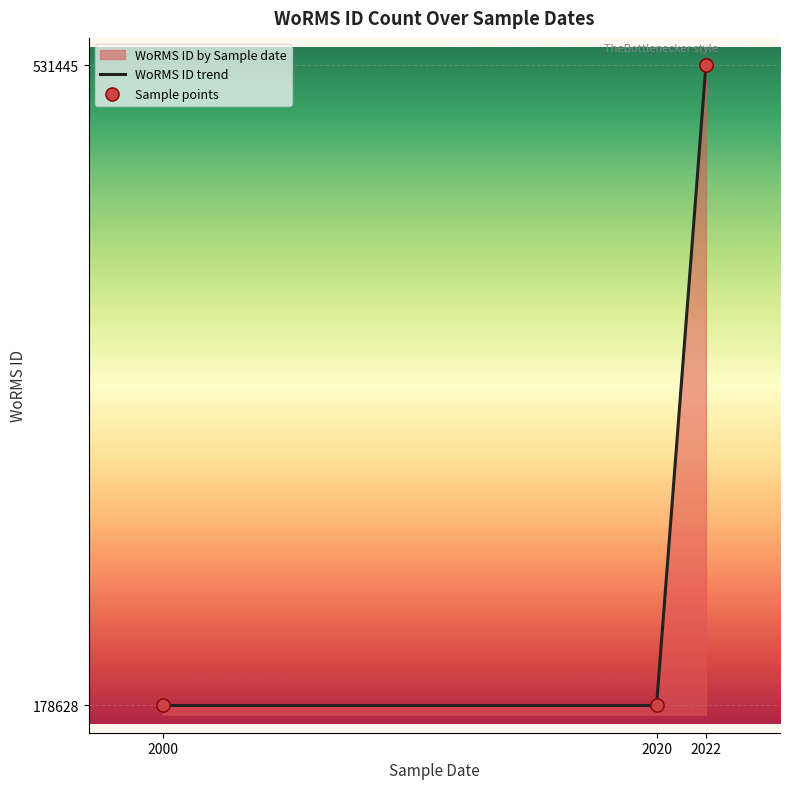

Which series contains the highest Y value?

WoRMS ID trend